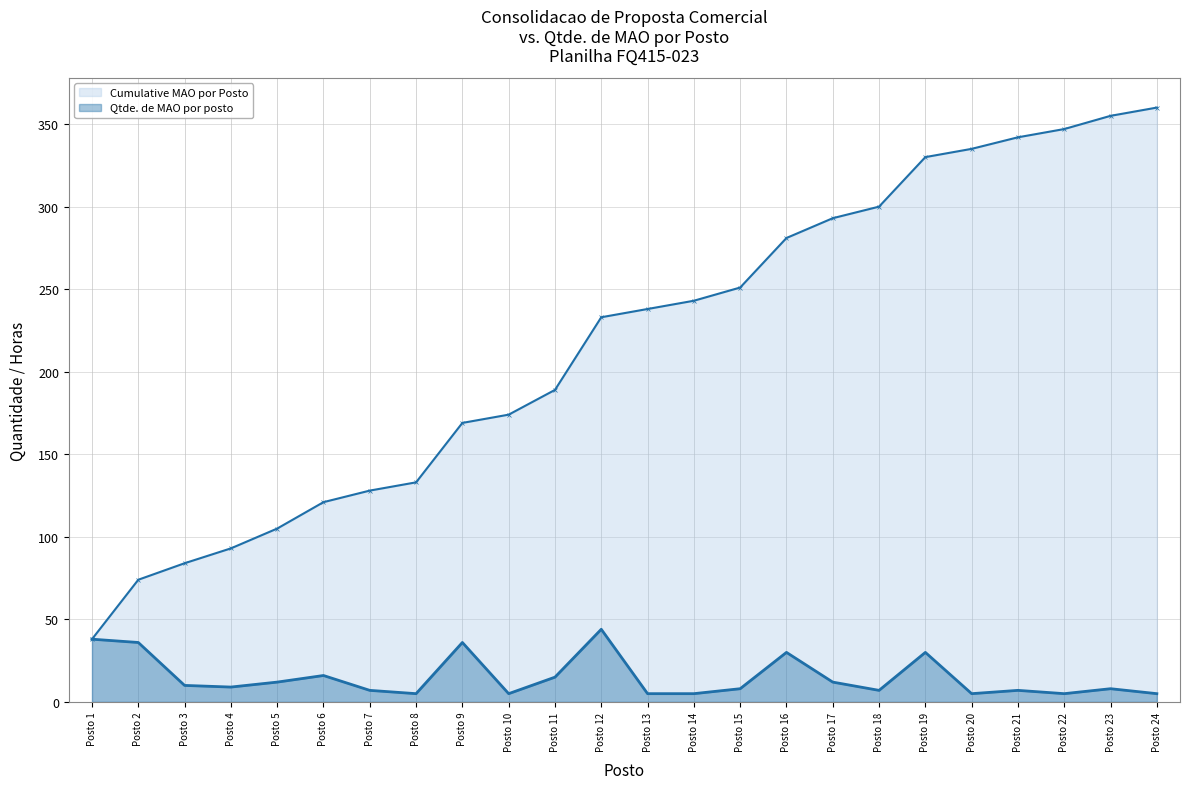

List the series in order of their overall mean, highest first.

Cumulative MAO por Posto, Qtde. de MAO por posto